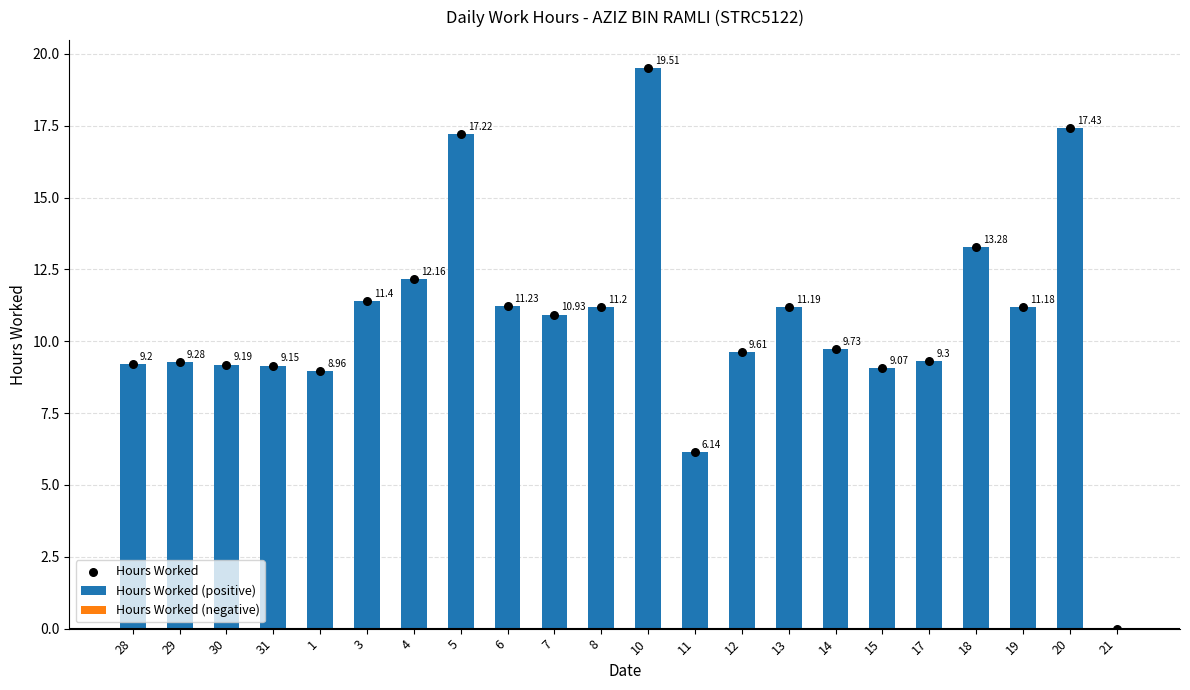

What are all the series names shown in the legend?

Hours Worked (positive), Hours Worked (negative), Hours Worked